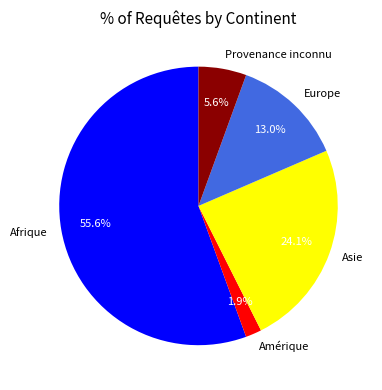

True or false: Asie accounts for 24% of the total.

True